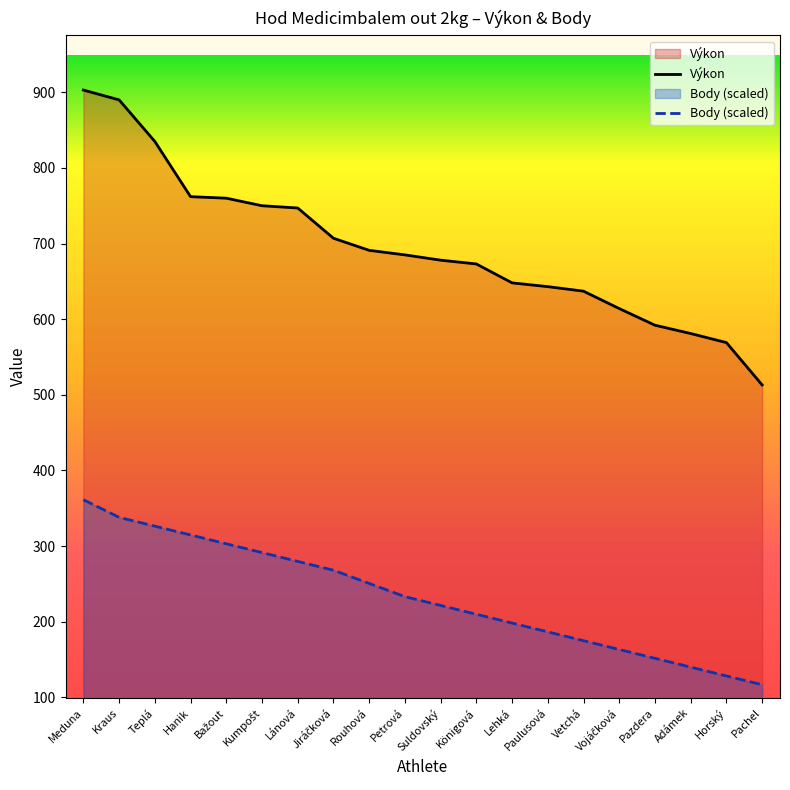

Is it true that Body (scaled) equals 66.5 at Lehká?

False